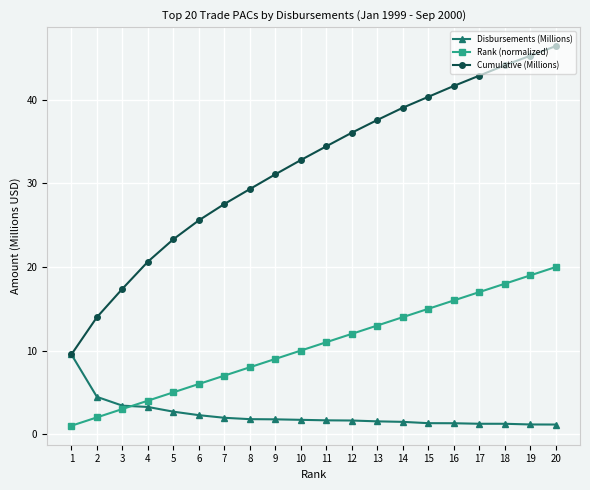

What is the maximum value for Cumulative (Millions)?

46.4